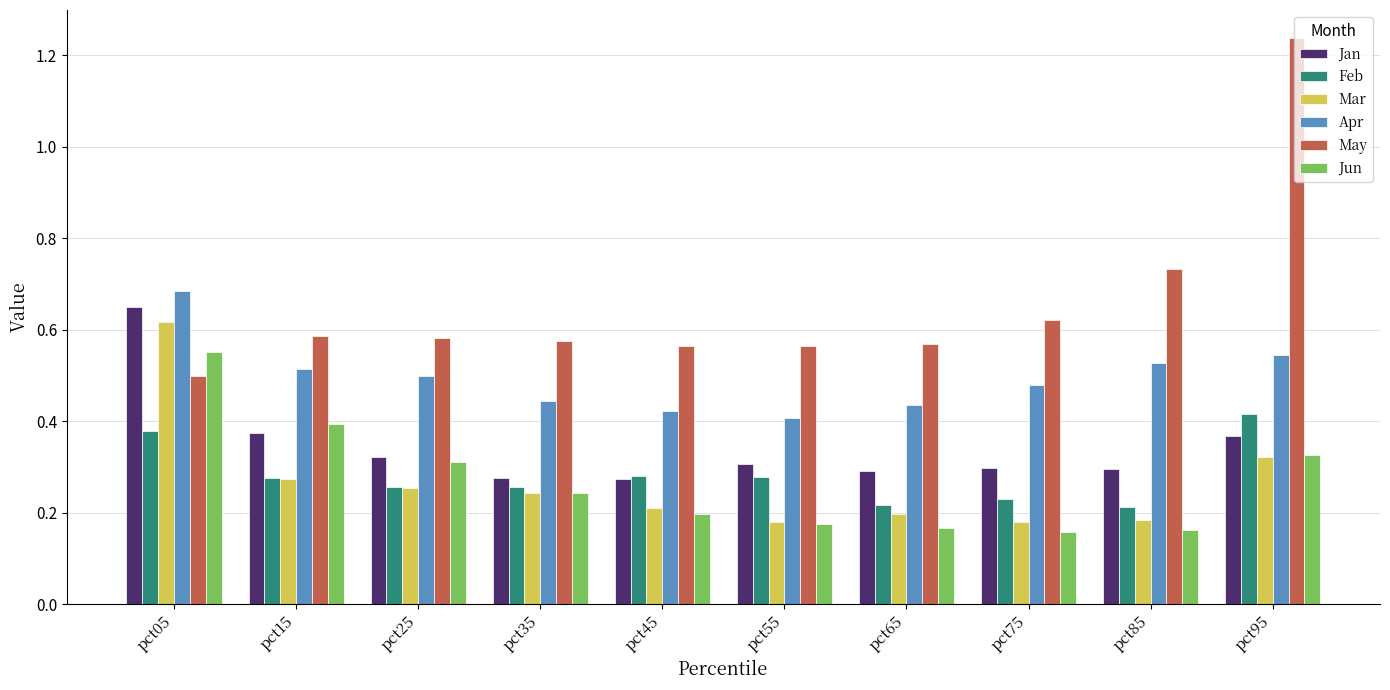

True or false: Feb has a value of 0.4 at pct35.

False